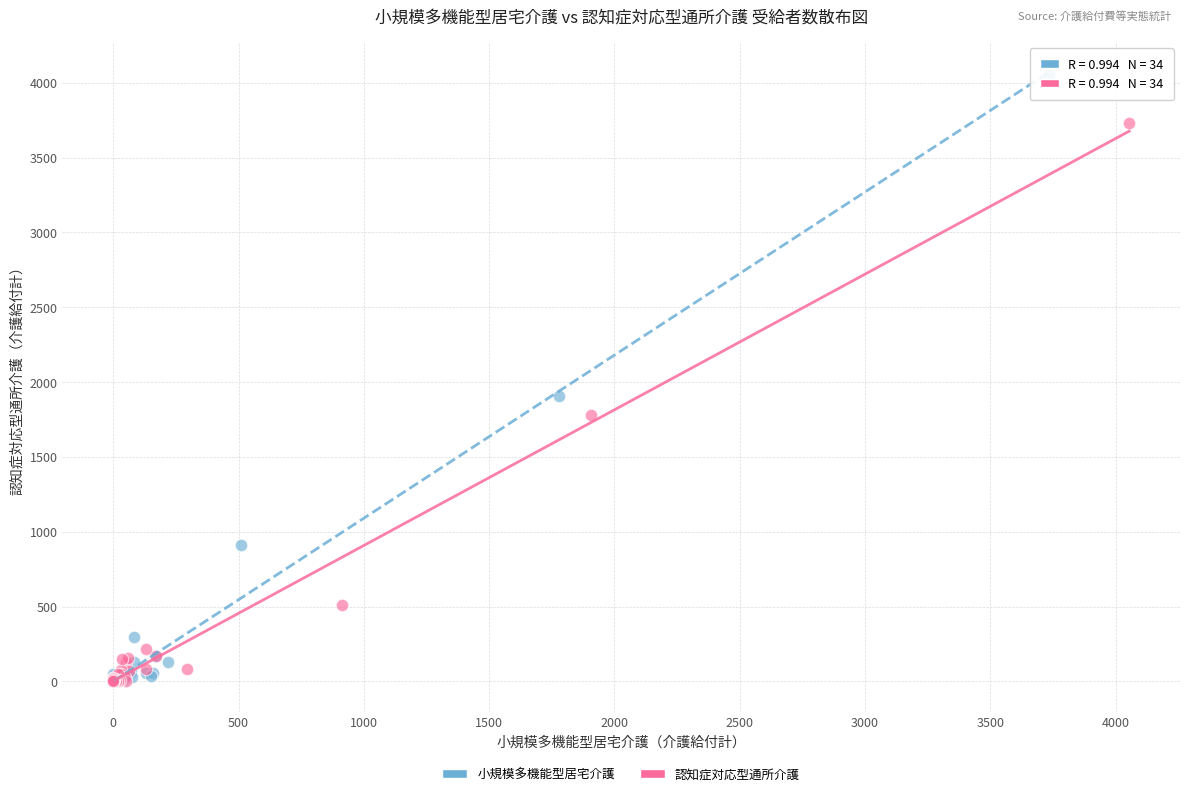

Which series has the largest Y range (max minus min)?

小規模多機能型居宅介護